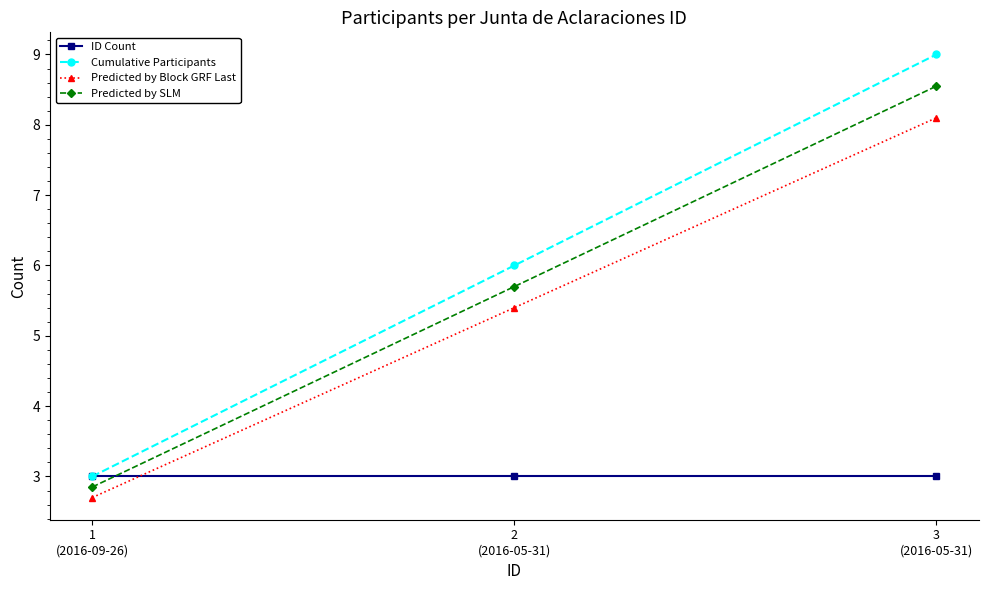

At how many categories does at least one series exceed 8?

1